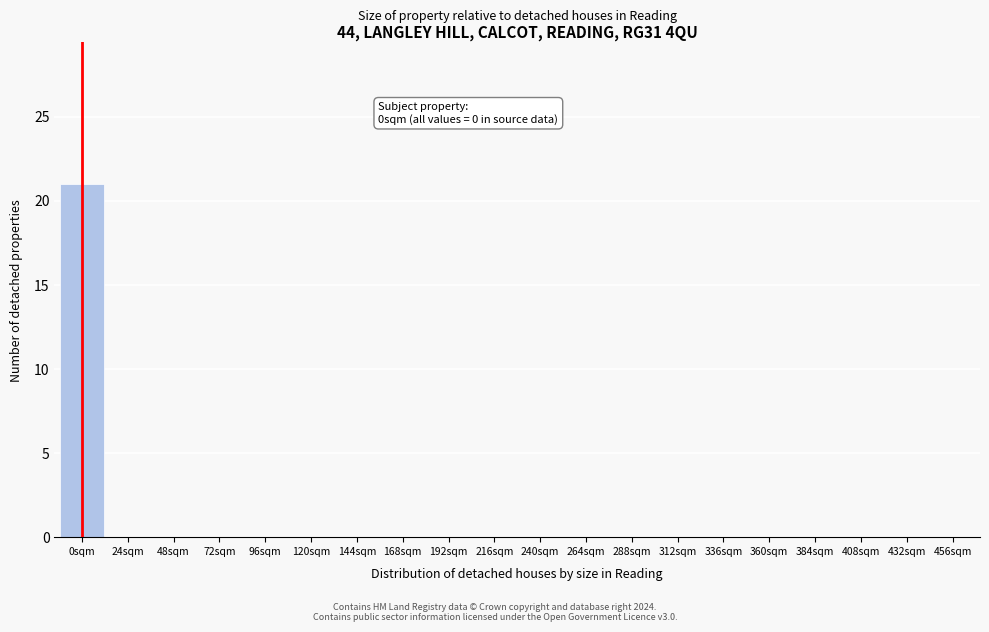

Reading left to right, extract all data points from this chart.

0sqm=21	24sqm=0	48sqm=0	72sqm=0	96sqm=0	120sqm=0	144sqm=0	168sqm=0	192sqm=0	216sqm=0	240sqm=0	264sqm=0	288sqm=0	312sqm=0	336sqm=0	360sqm=0	384sqm=0	408sqm=0	432sqm=0	456sqm=0